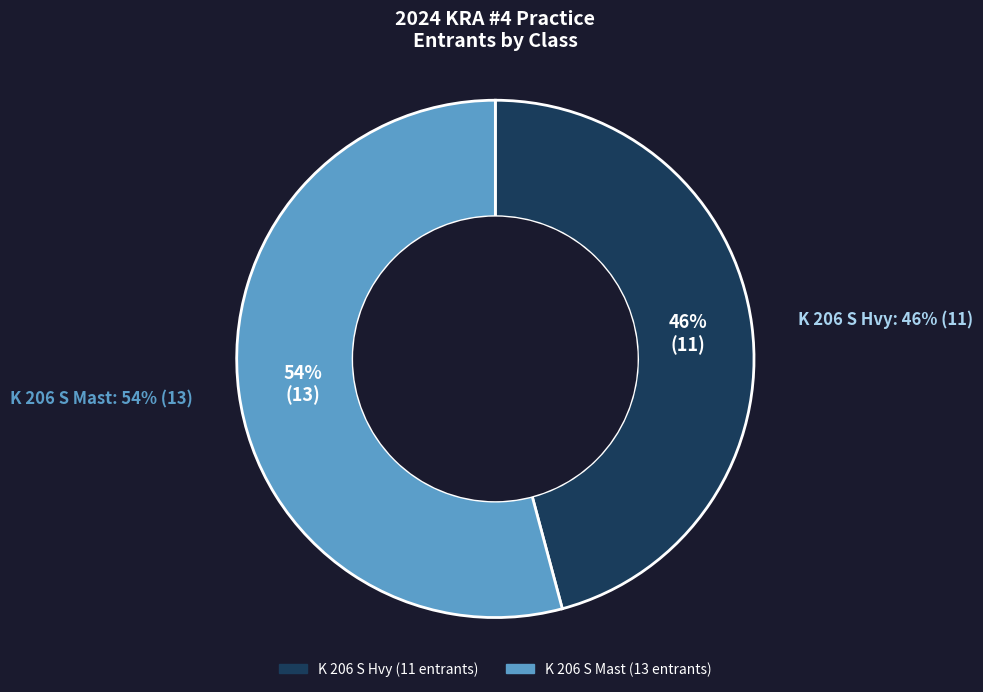

Which category has the smallest portion of the pie?

K 206 S Hvy